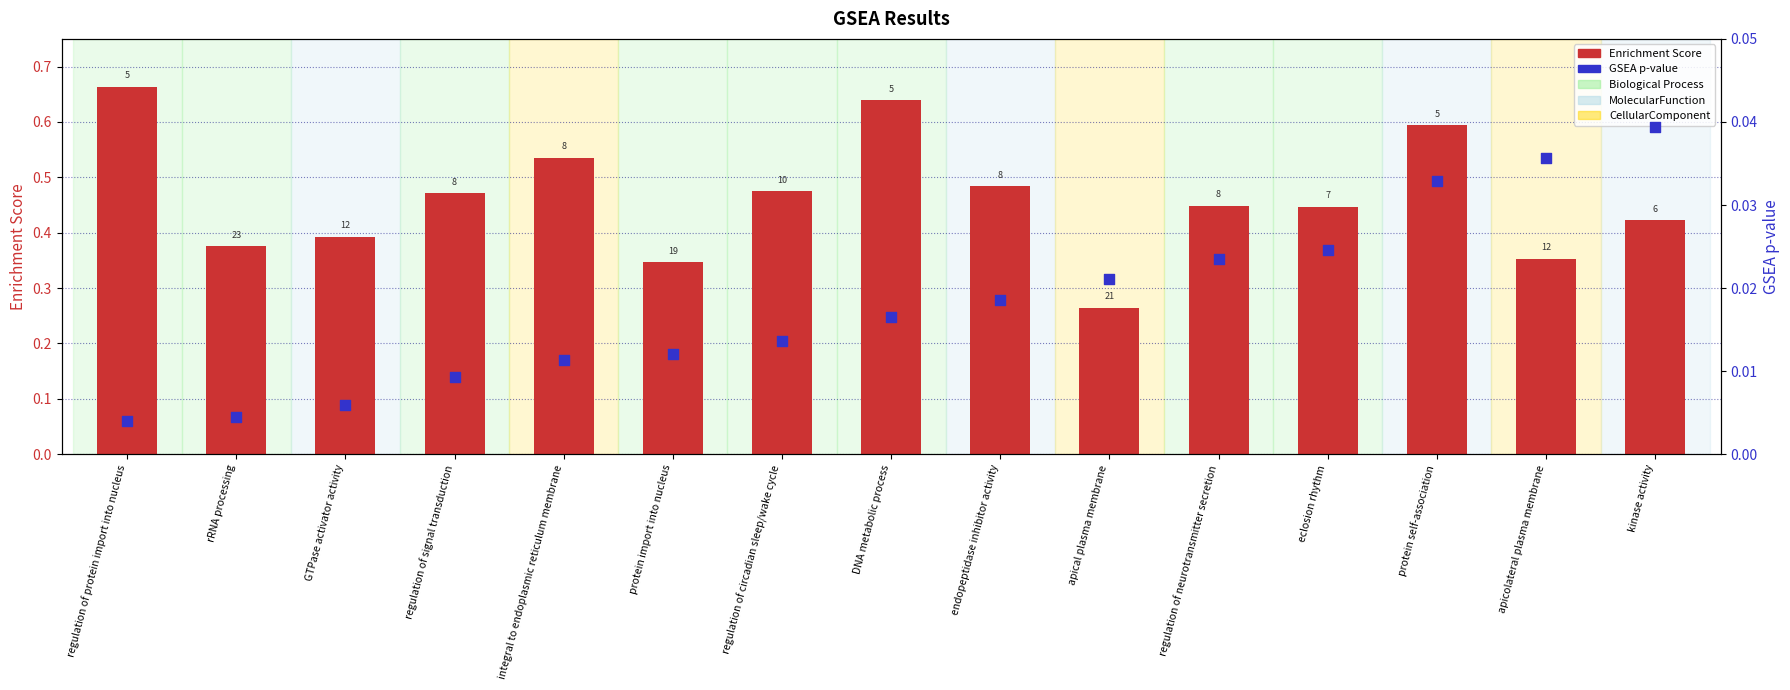

Which series reaches the maximum Y coordinate?

Enrichment Score